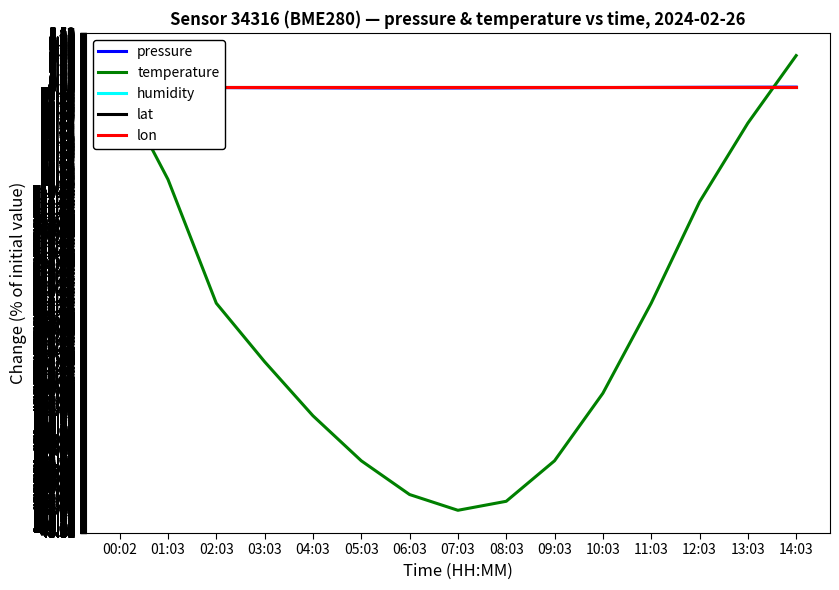

At how many categories does at least one series exceed -1?

15